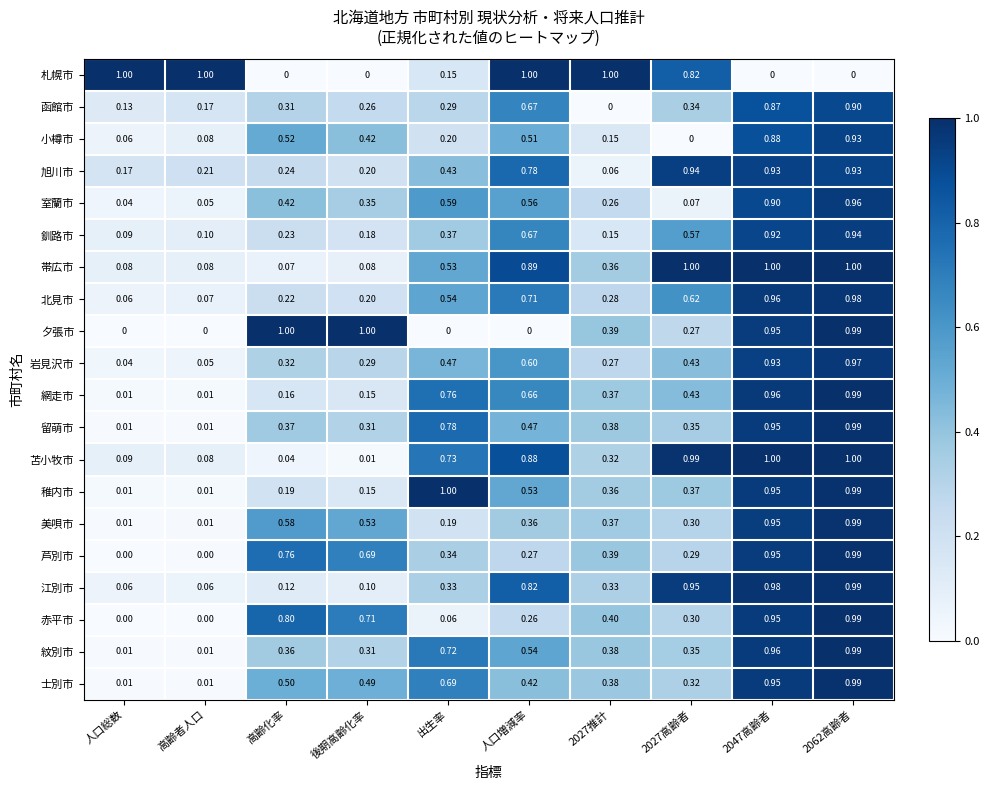

Which series changed the most between 2027高齢者 and 2047高齢者?

小樽市